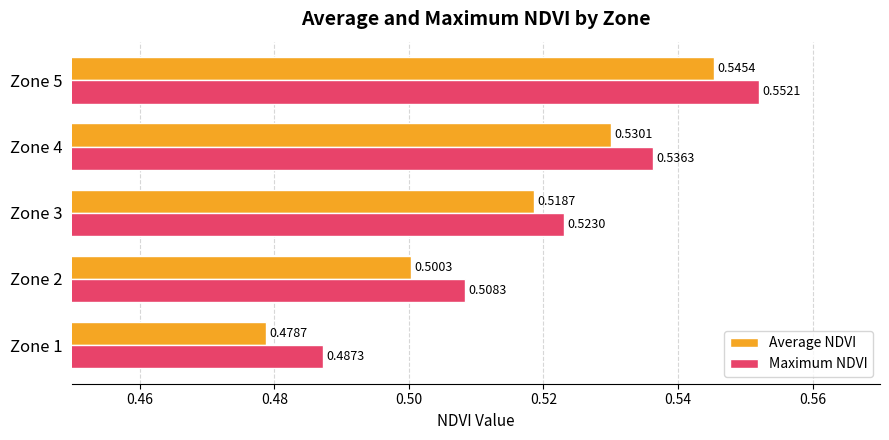

Which series has the widest spread of values?

Average NDVI